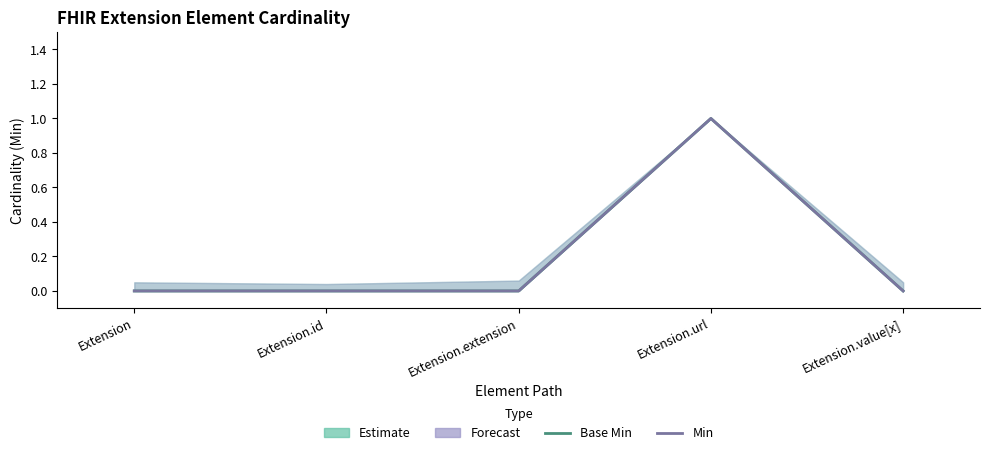

Reading right to left, transcribe all the data shown in this chart.

Base Min: 0	1	0	0	0
Min: 0	1	0	0	0